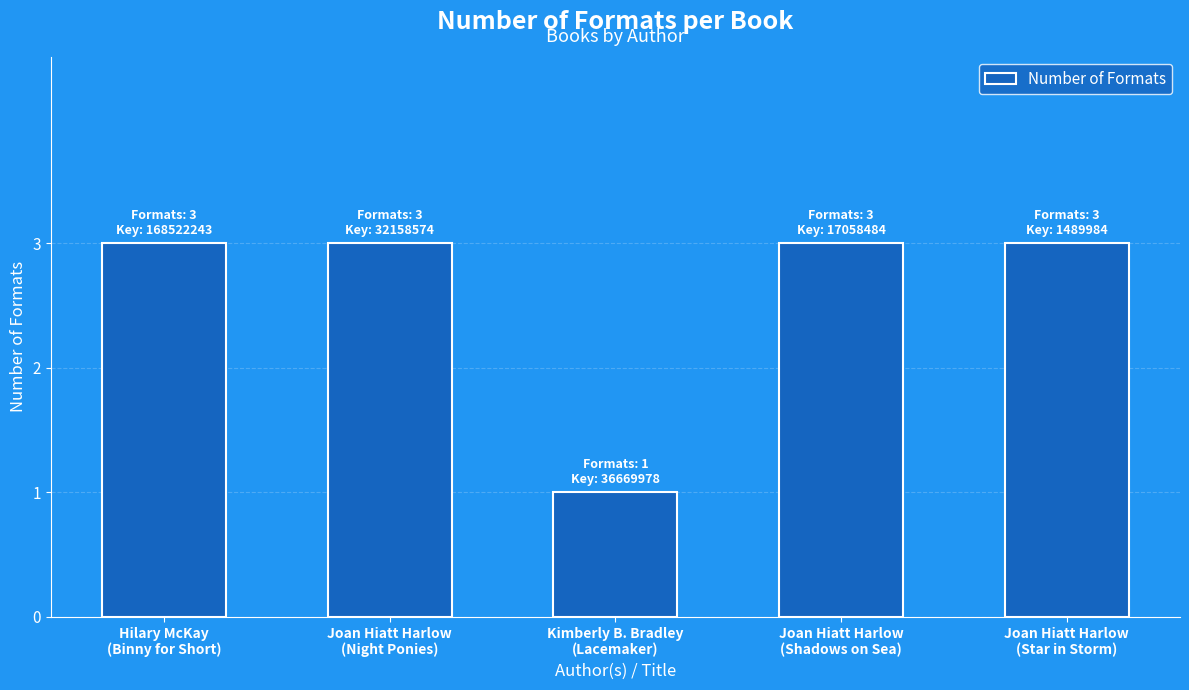

Is it true that the value at Hilary McKay
(Binny for Short) is 3?

True